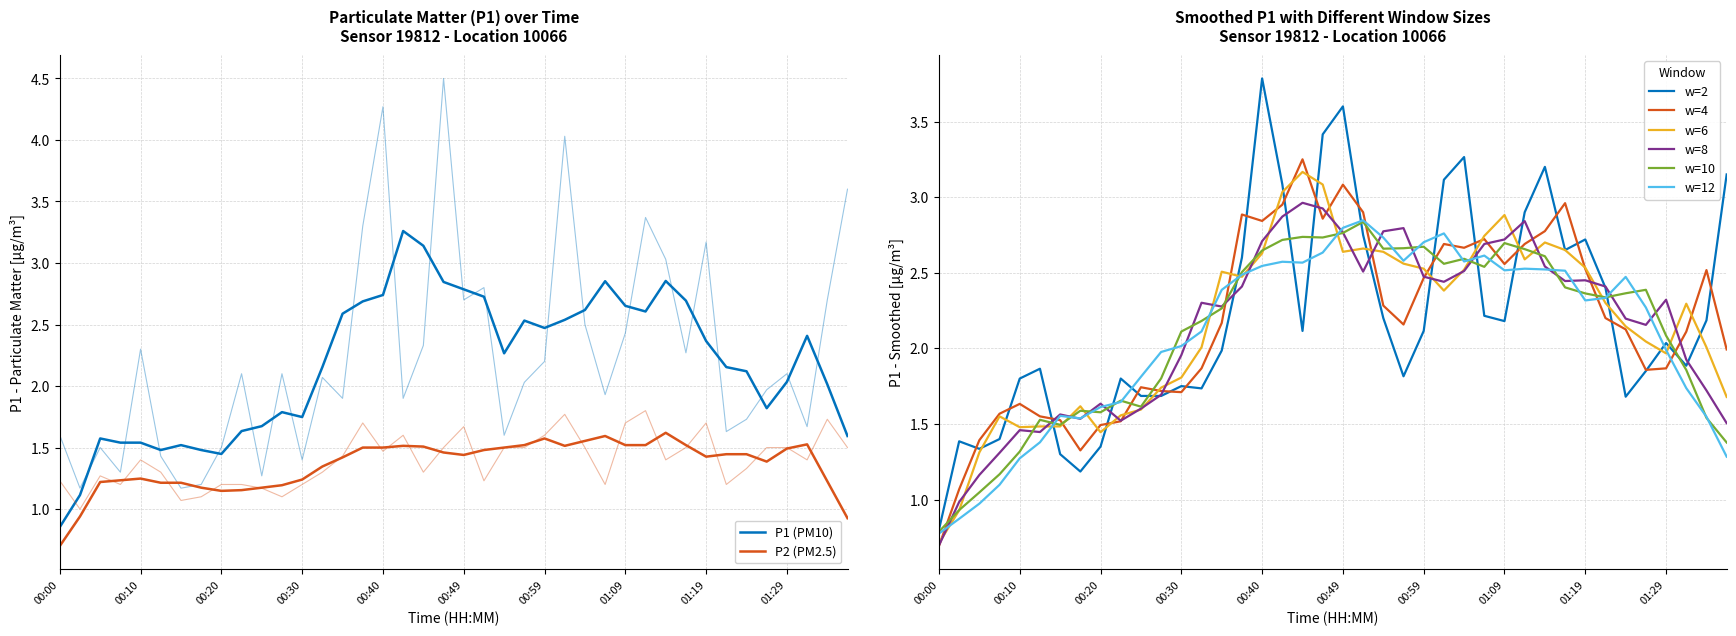

What is the sum of the P1 values at 00:22 and 00:20?

3.6